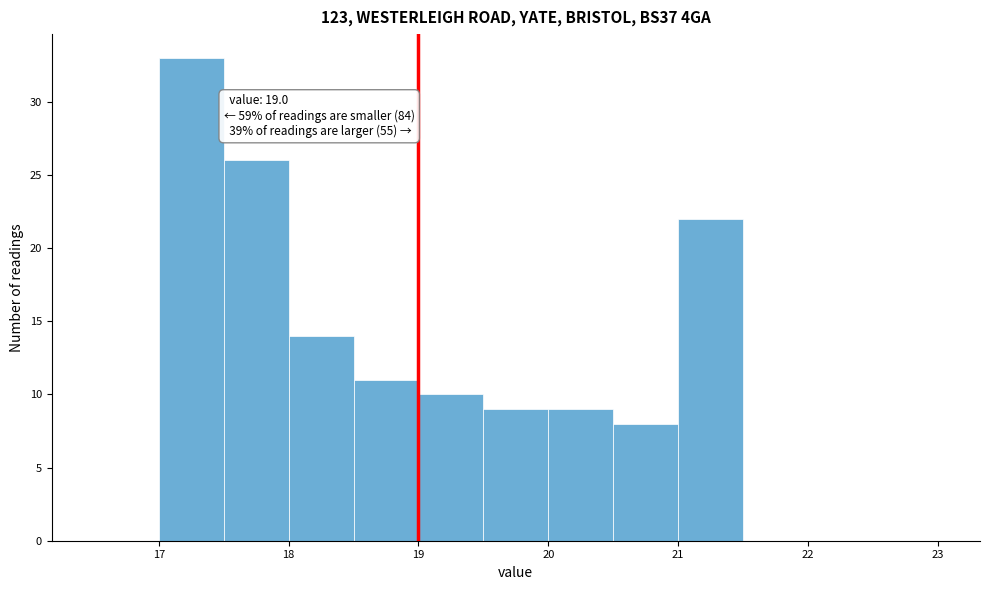

Over which range of the x-axis is the bar tallest?

17.0 to 17.5